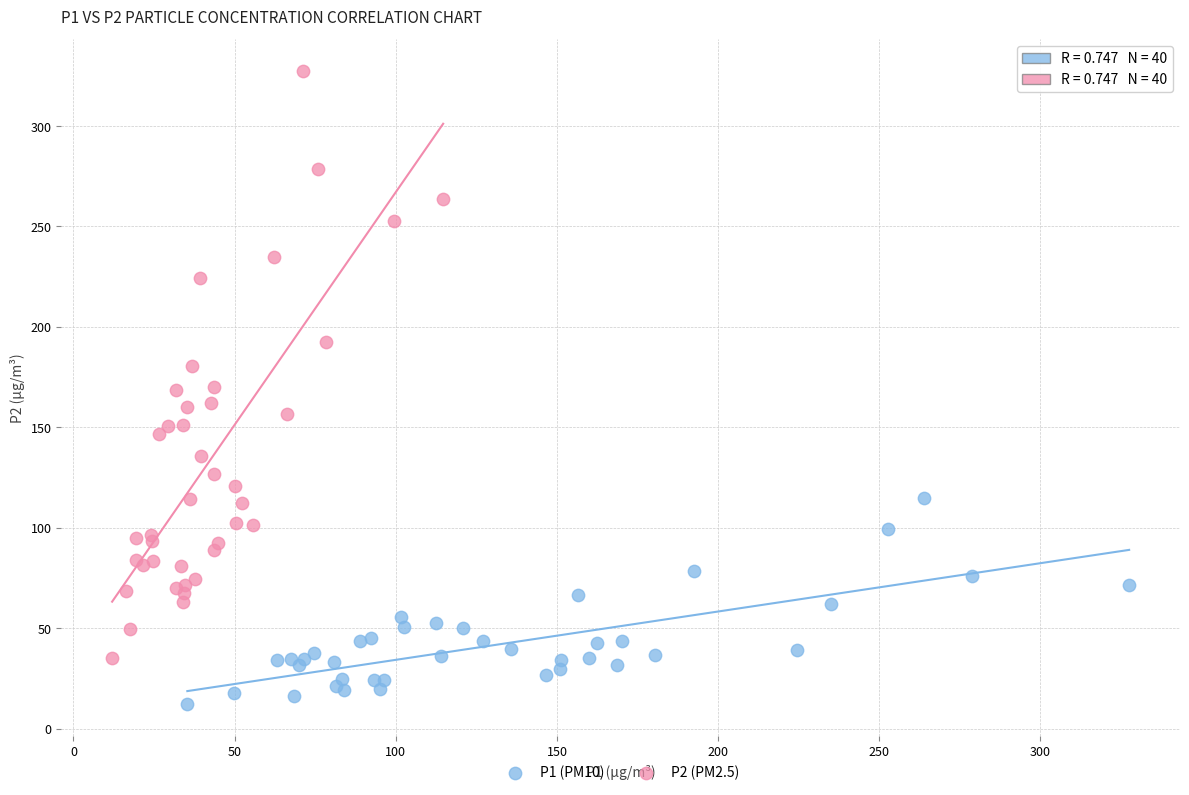

Which series has the widest spread of Y values?

P2 (PM2.5)